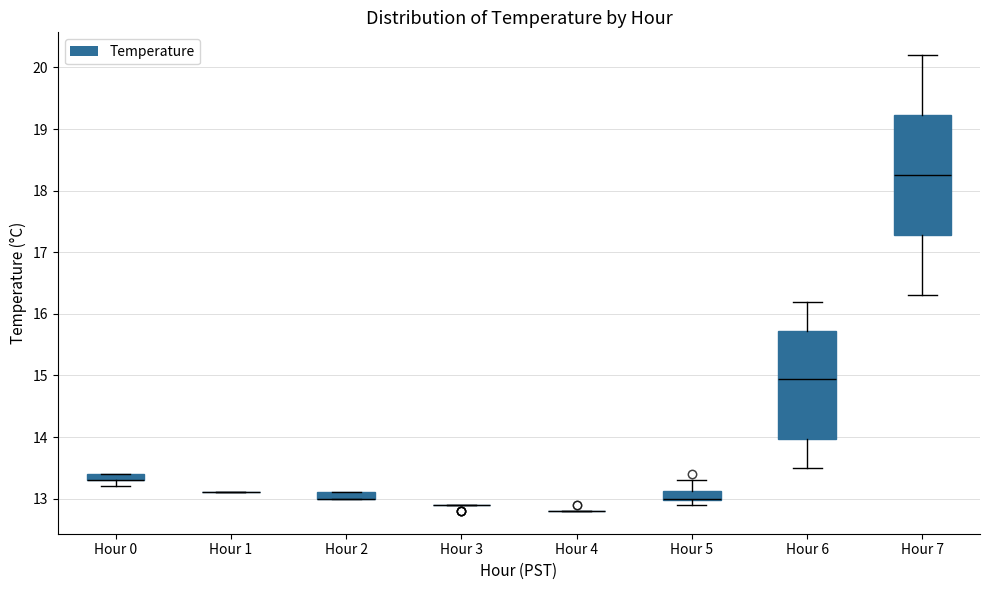

Which box is the tallest, from its lower edge to its upper edge?

Hour 7